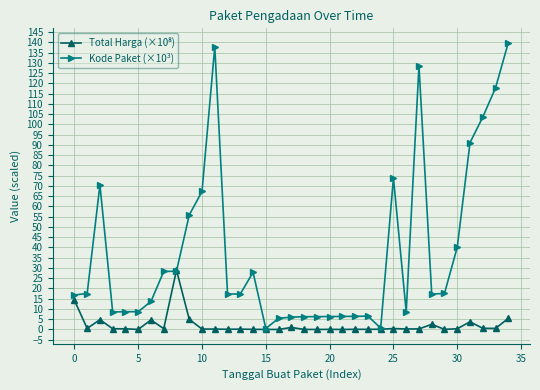

Which series has the largest total across all categories?

Kode Paket (×10³)